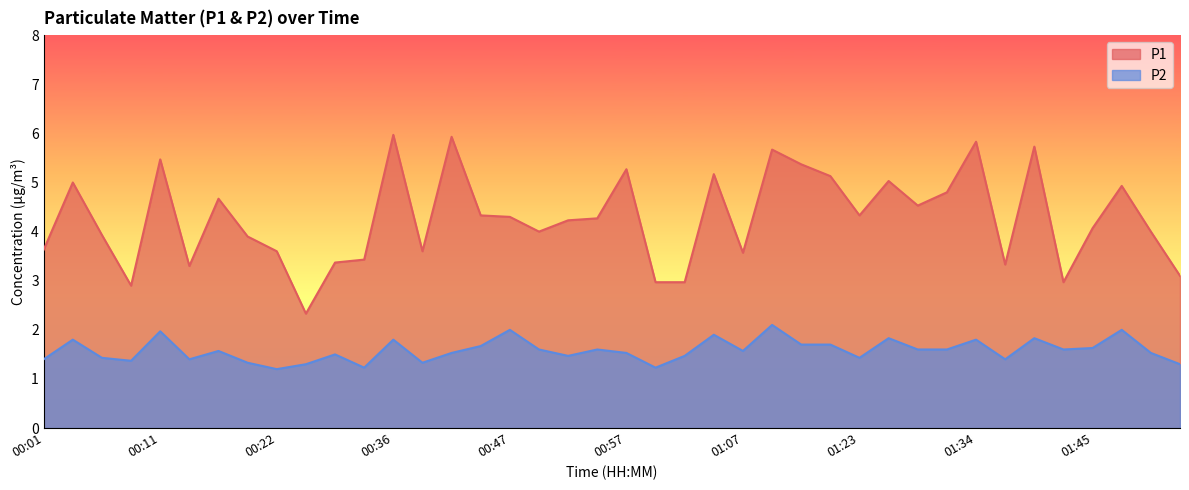

At 01:10, list the series in order from largest to smallest.

P1, P2